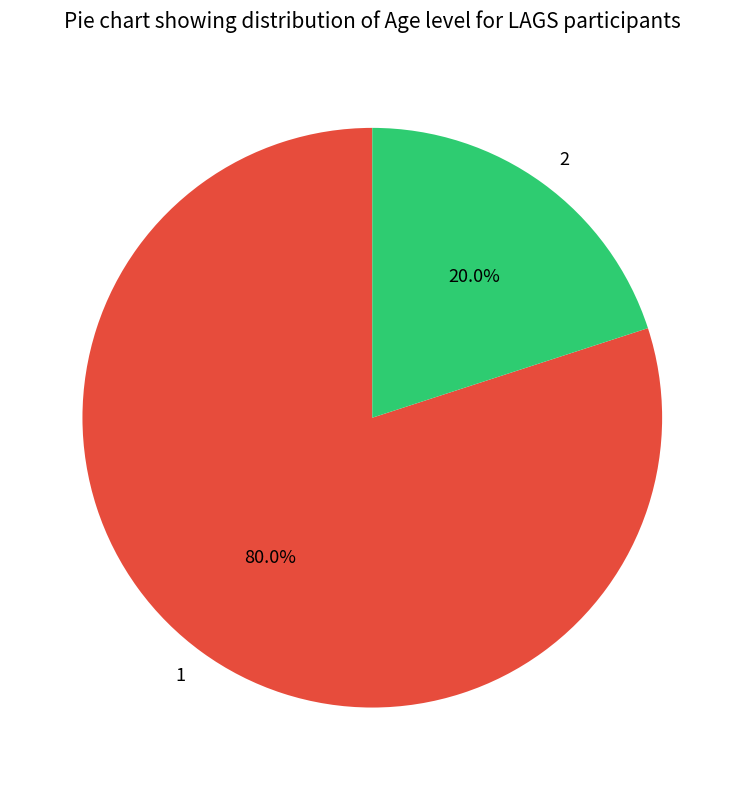

Which category accounts for the majority?

1